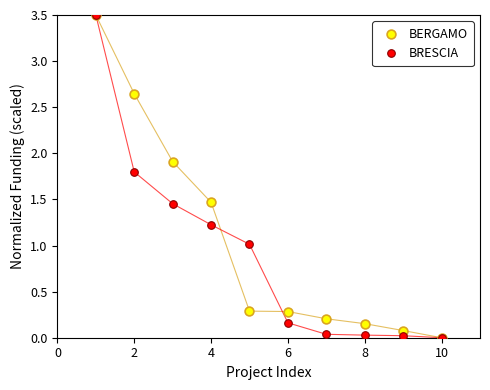

What are all the series names shown in the legend?

BERGAMO, BRESCIA